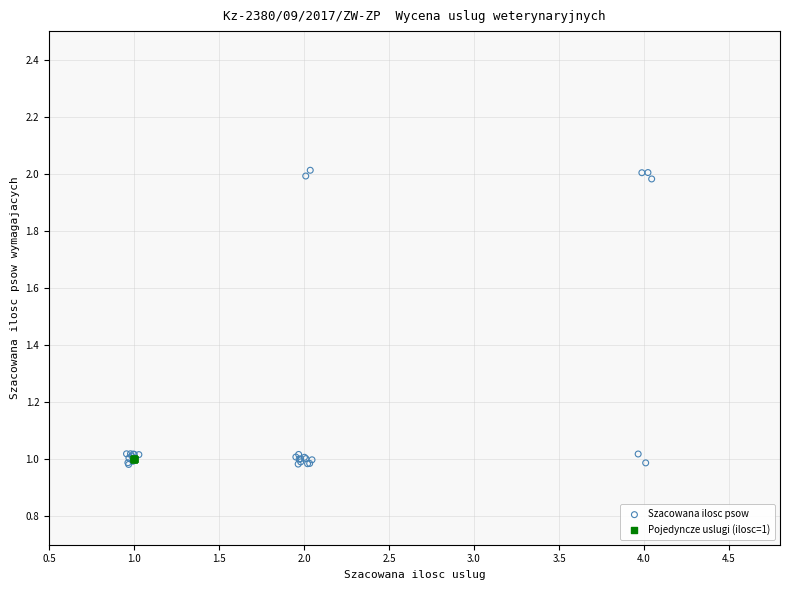

Which series contains the highest Y value?

Szacowana ilosc psow